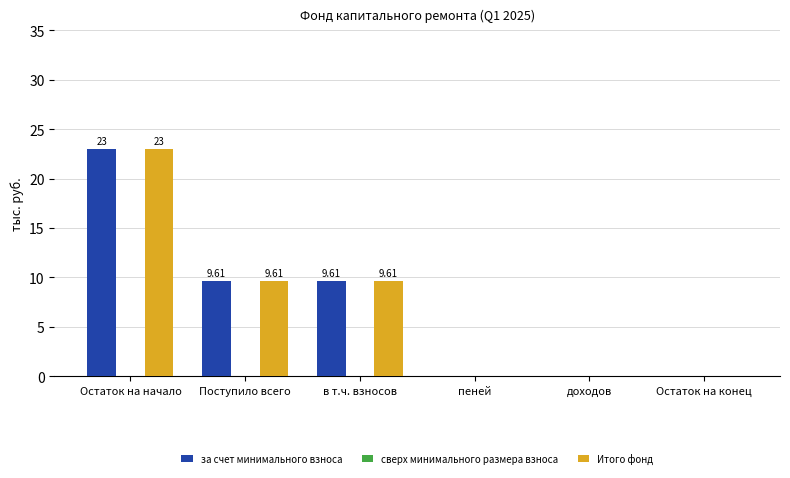

What is the sum of the Итого фонд values at пеней and Поступило всего?

9.6